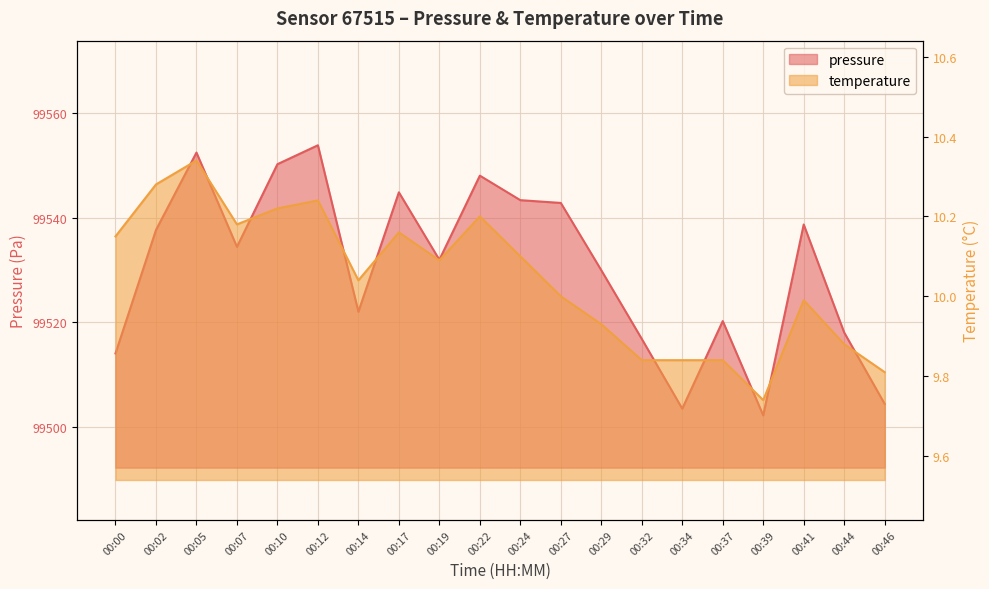

In pressure, how many points are lower than both neighbors (excluding endpoints)?

5